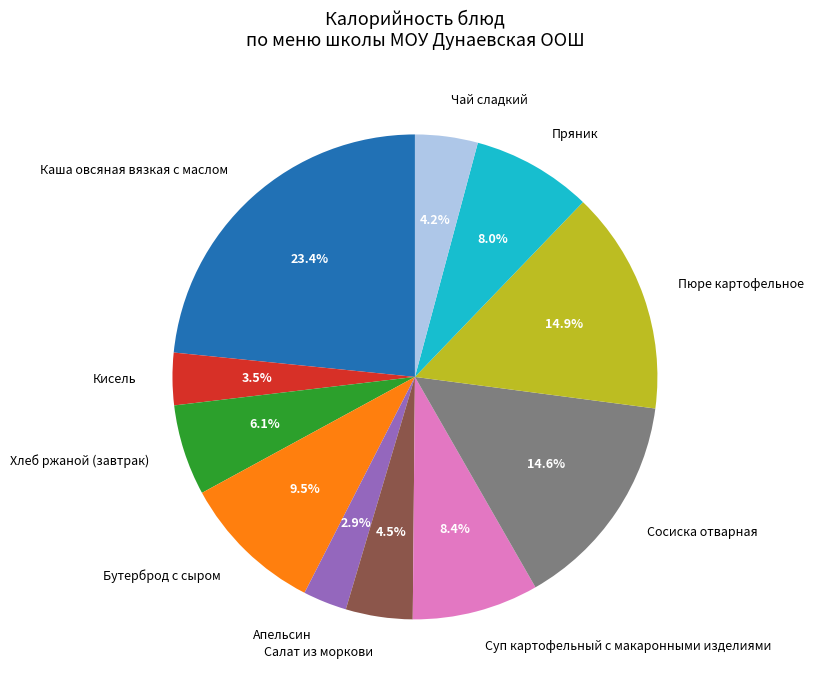

Between Салат из моркови and Бутерброд с сыром, which is larger?

Бутерброд с сыром